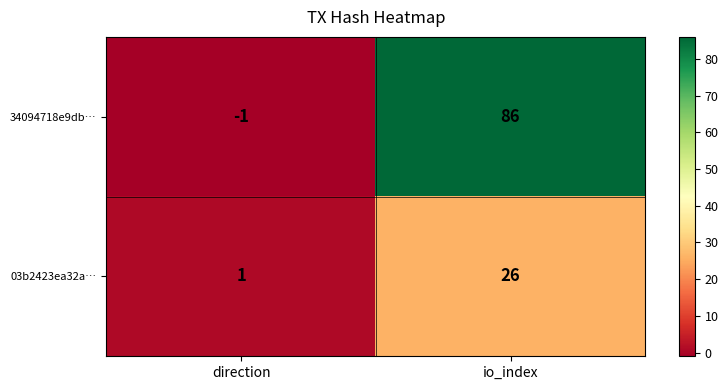

What is the difference between the 34094718e9db… values at direction and io_index?

87